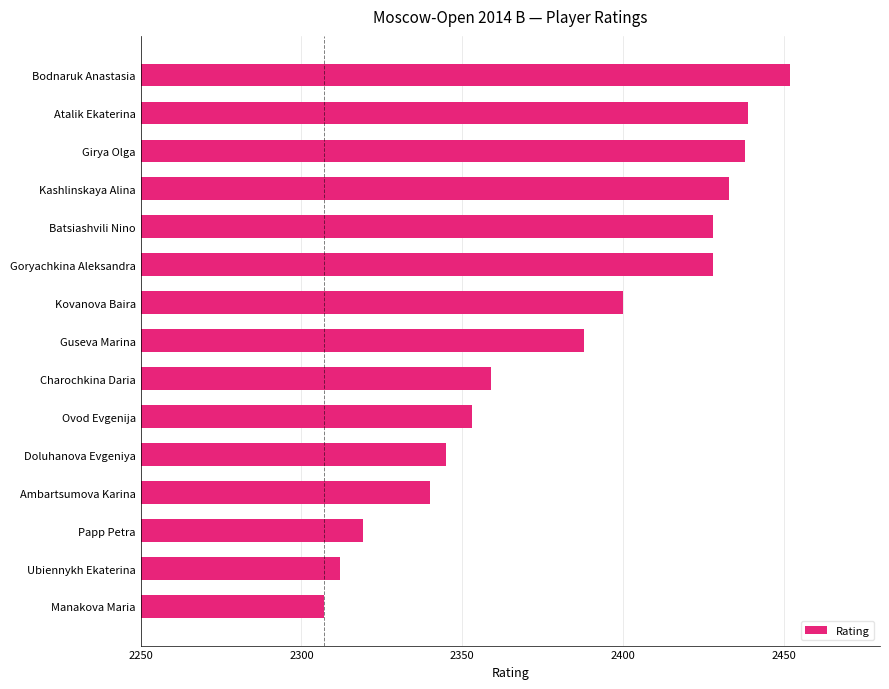

Is it true that the value at Kashlinskaya Alina is 2433?

True